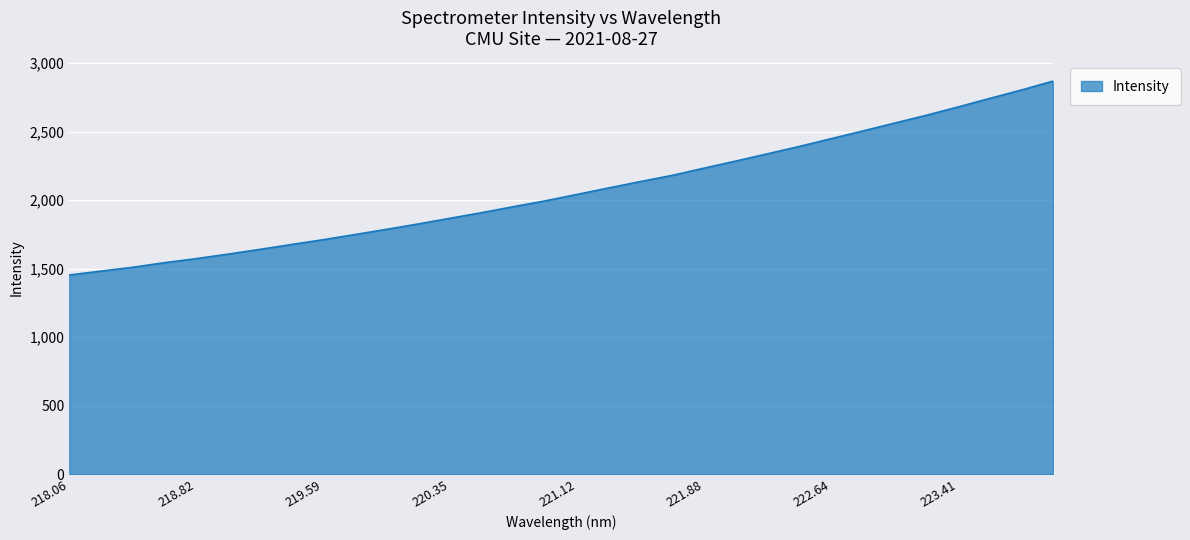

What is the difference between the maximum and minimum values?

1414.1